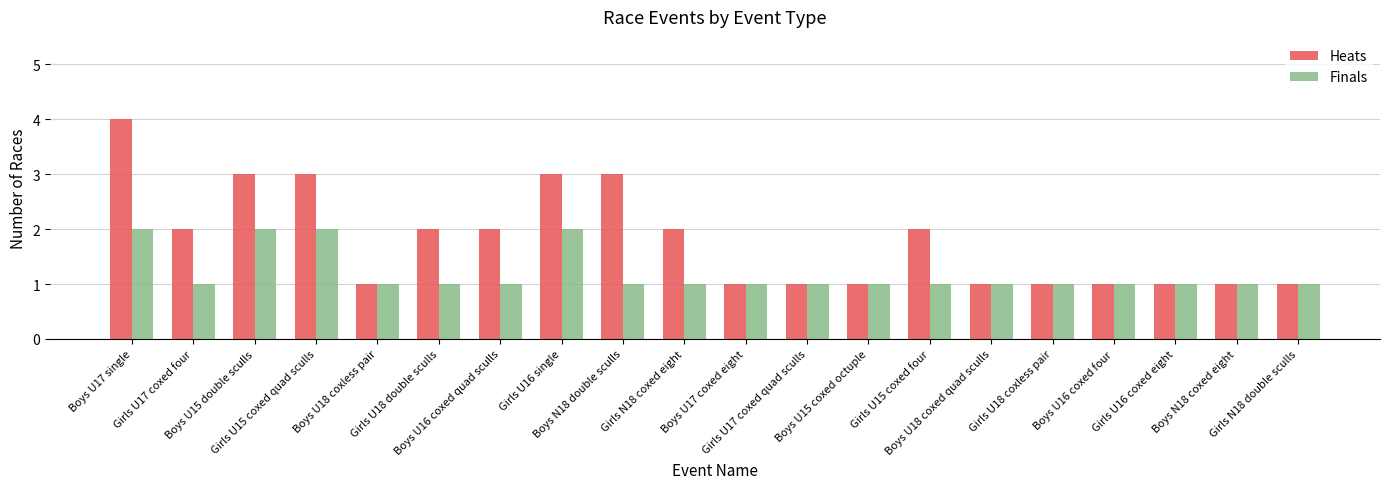

At which category does the chart reach its peak across all series?

Boys U17 single